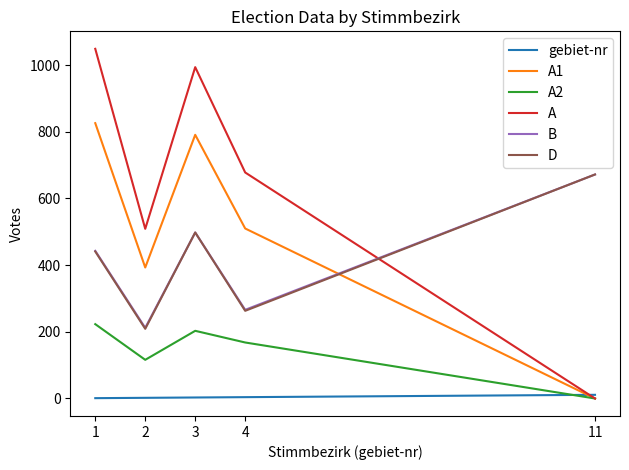

How many times do A and D cross each other?

1